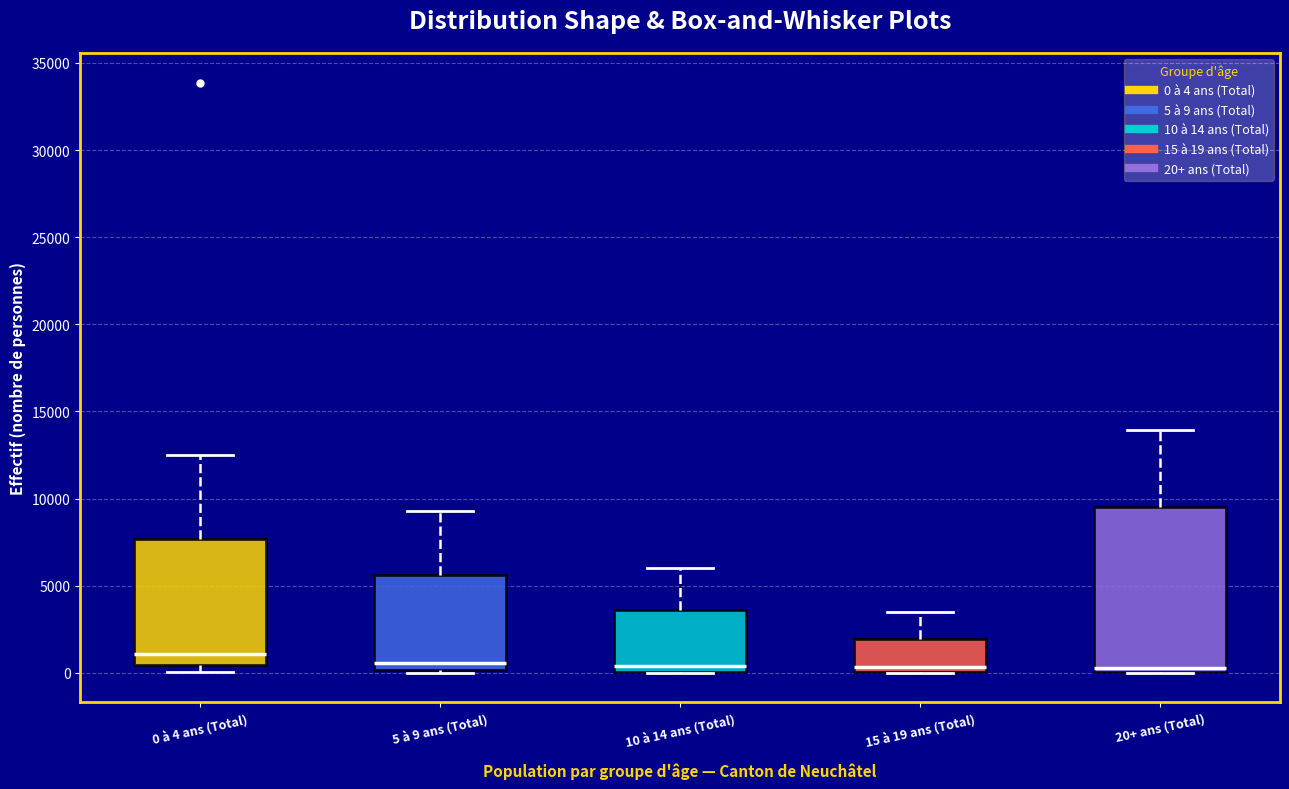

Where is the lower edge of the box for 0 à 4 ans (Total) on the y-axis? The values are not printed on the chart, so give them approximately, as read against the axis.

500